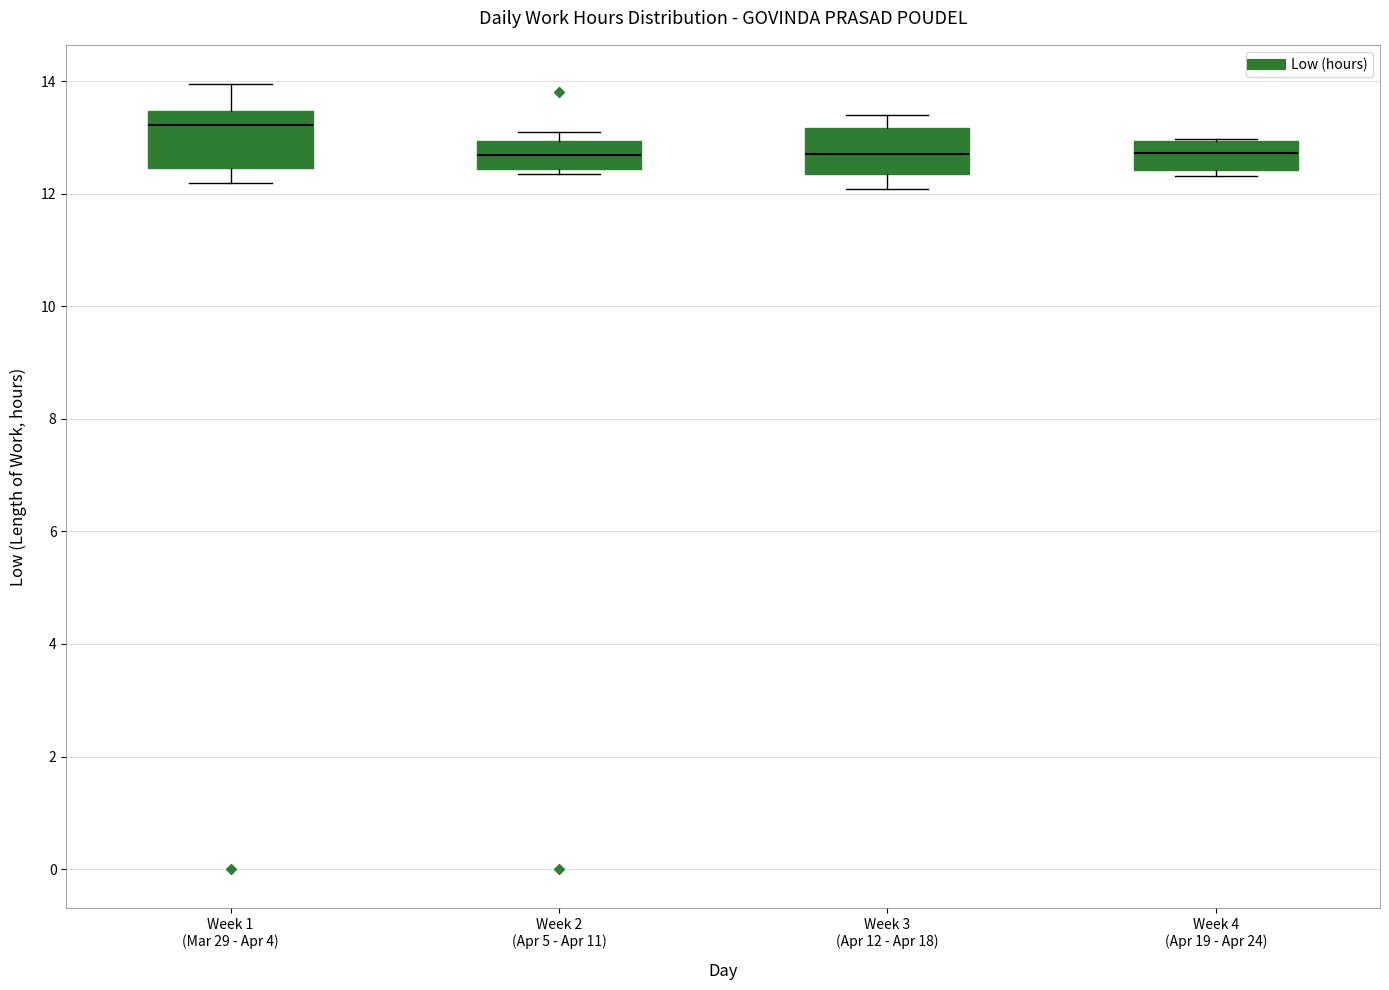

Where does the lower whisker of the box for Week 1 (Mar 29 - Apr 4) end on the y-axis? The values are not printed on the chart, so give them approximately, as read against the axis.

12.2